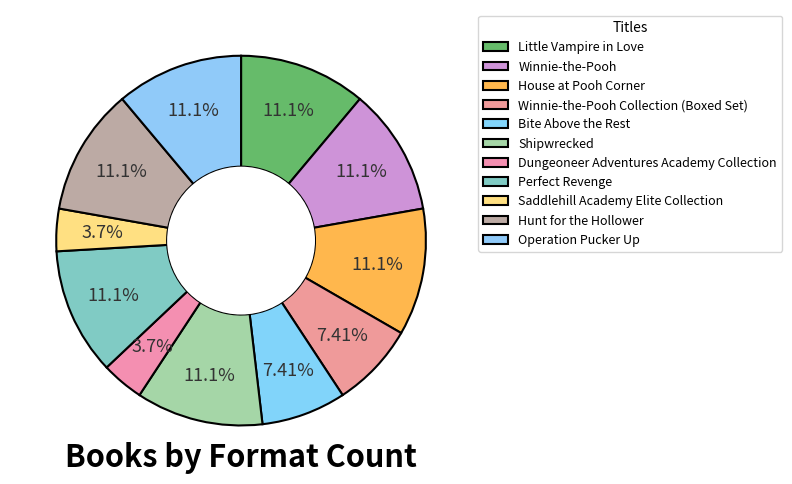

Does any single category account for the majority?

No